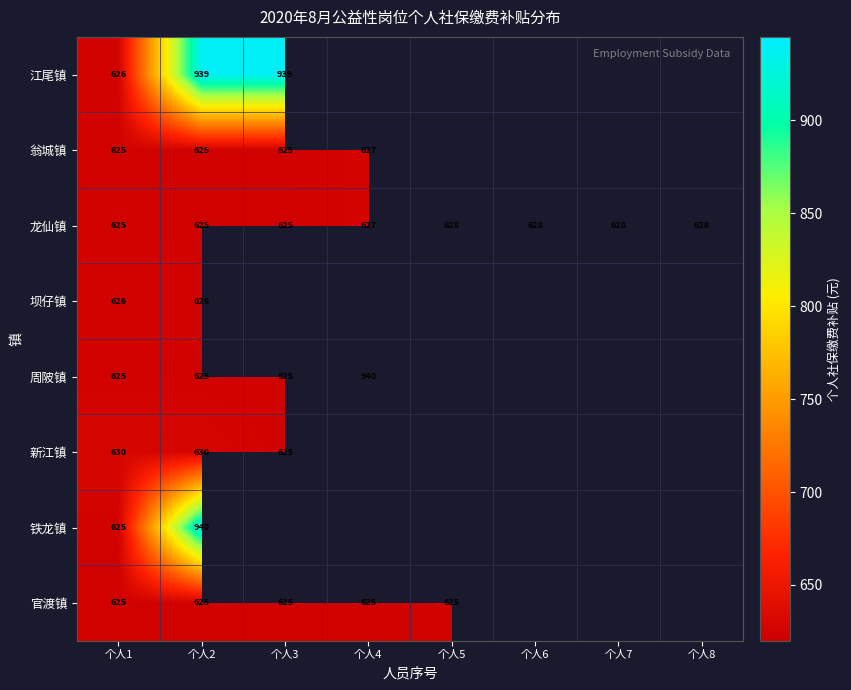

What value does the 龙仙镇 series have at 个人7?

628